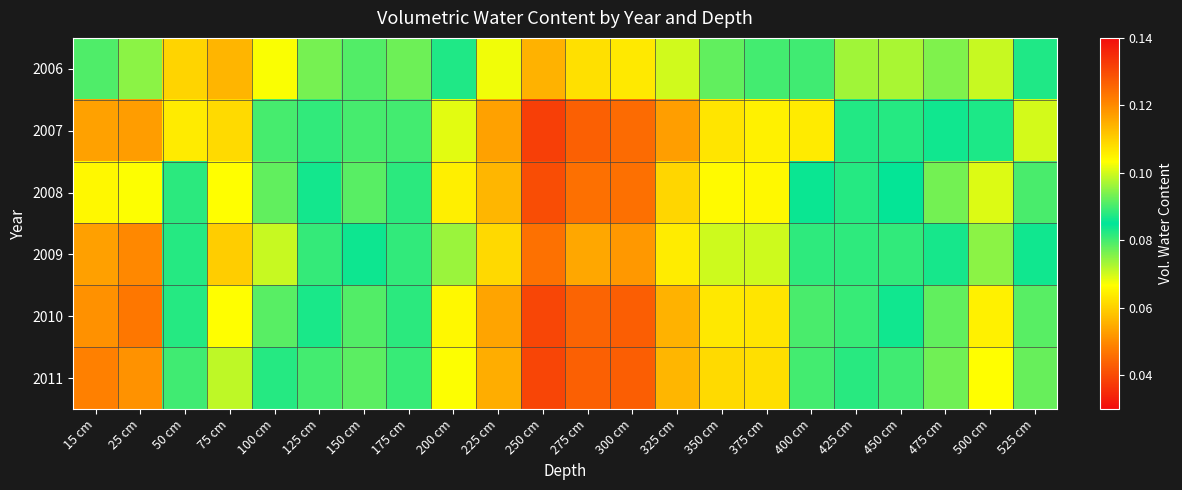

At how many categories does at least one series exceed 0?

22